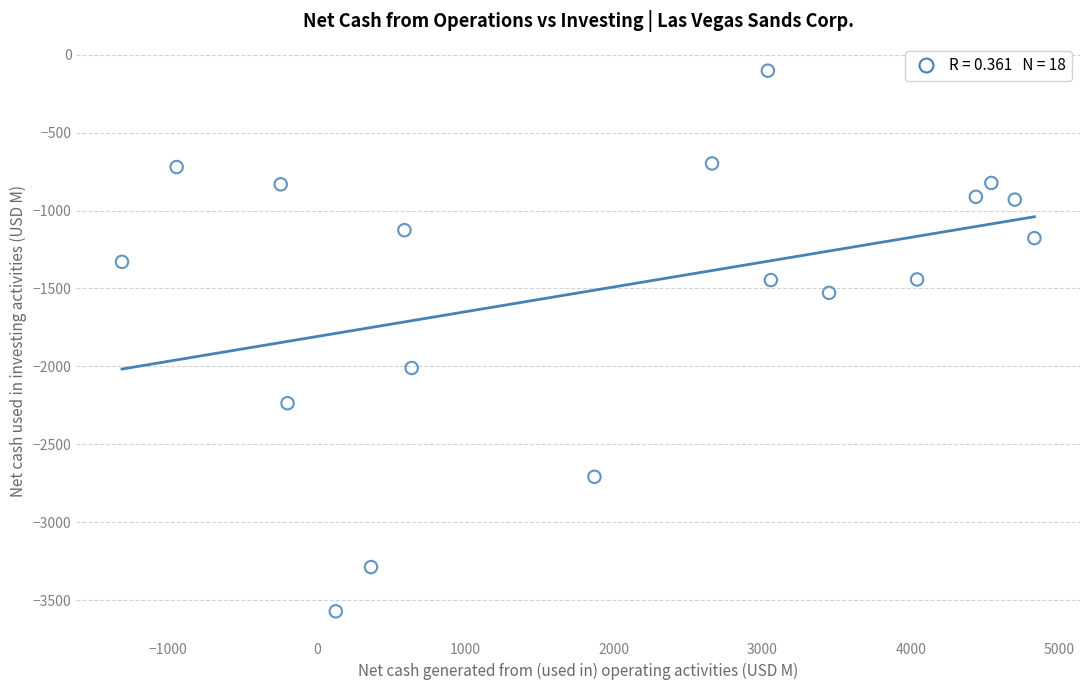

What is the range of X values (max minus min)?

6145